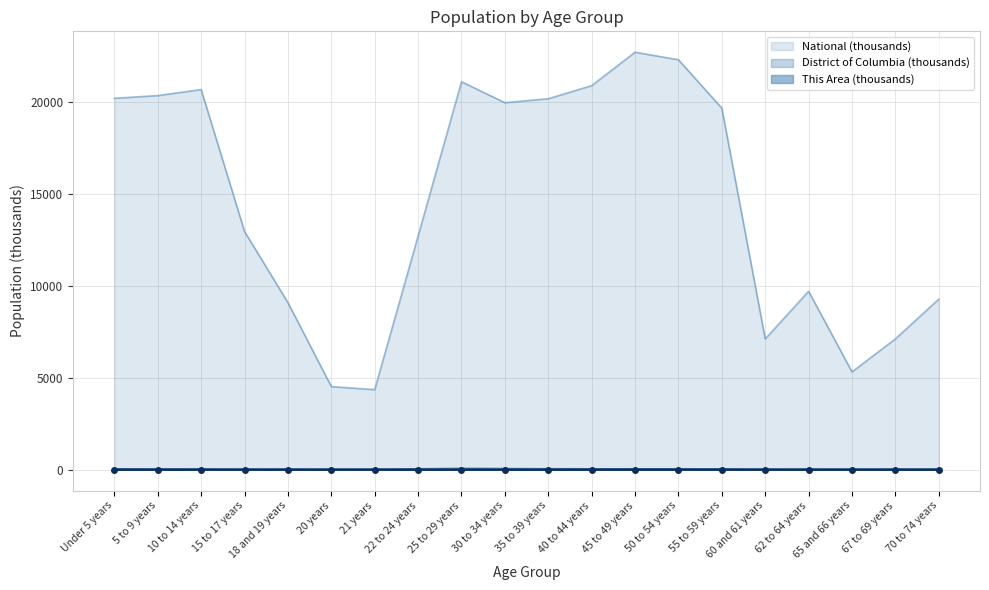

Is the value of National at 60 and 61 years greater than the value of District of Columbia at 40 to 44 years?

Yes